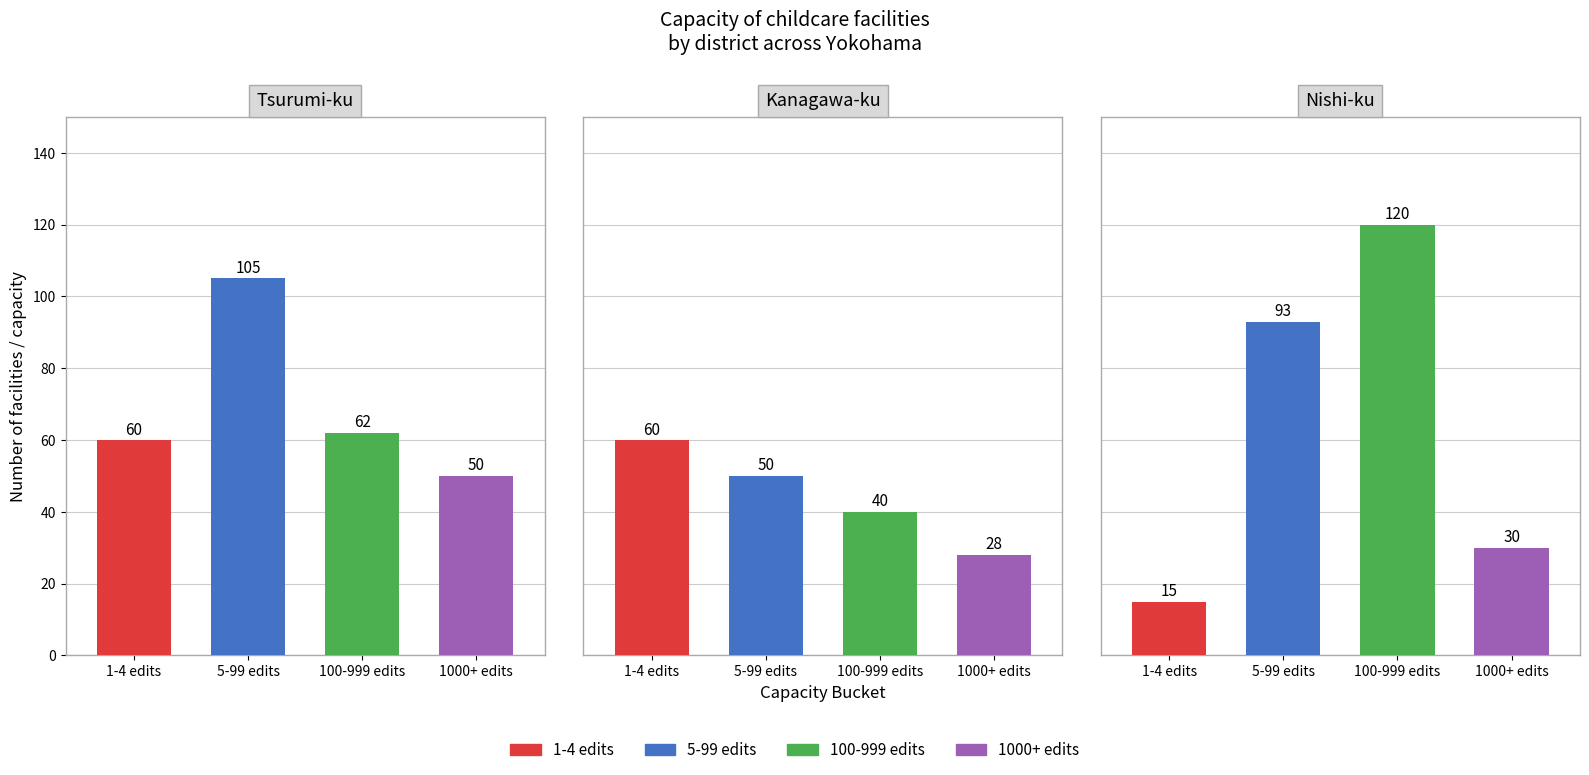

Is the value of Tsurumi-ku at 1 greater than the value of Nishi-ku at 0?

Yes